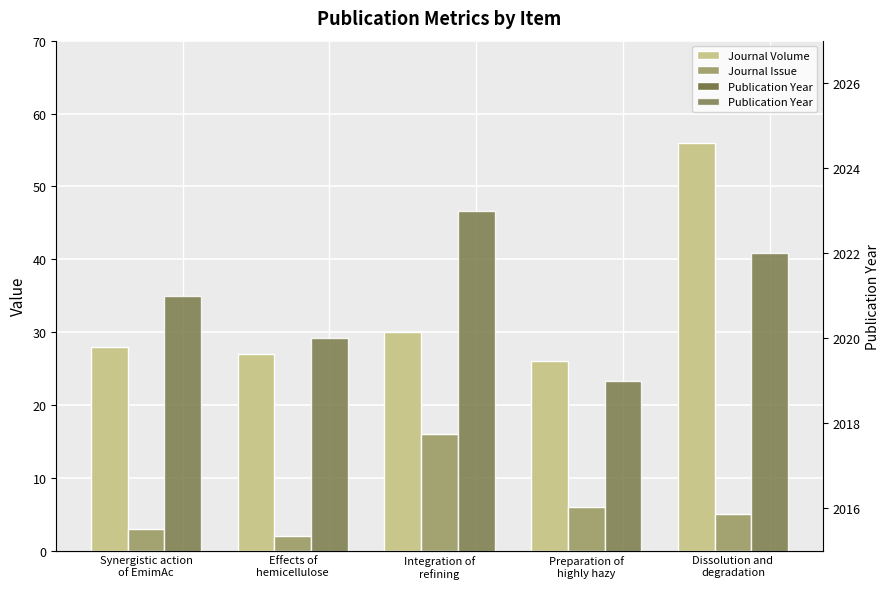

Which series has the widest spread of values?

Journal Volume